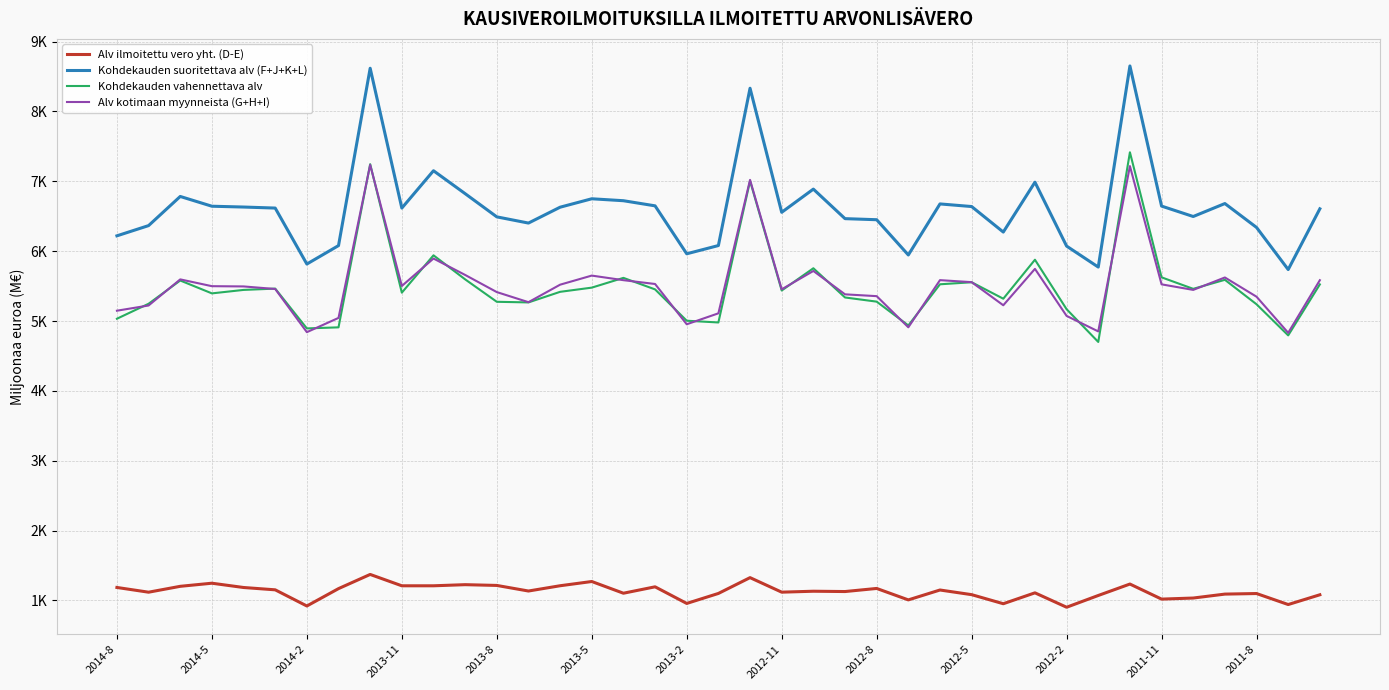

What are all the series names shown in the legend?

Alv ilmoitettu vero yht. (D-E), Kohdekauden suoritettava alv (F+J+K+L), Kohdekauden vahennettava alv, Alv kotimaan myynneista (G+H+I)